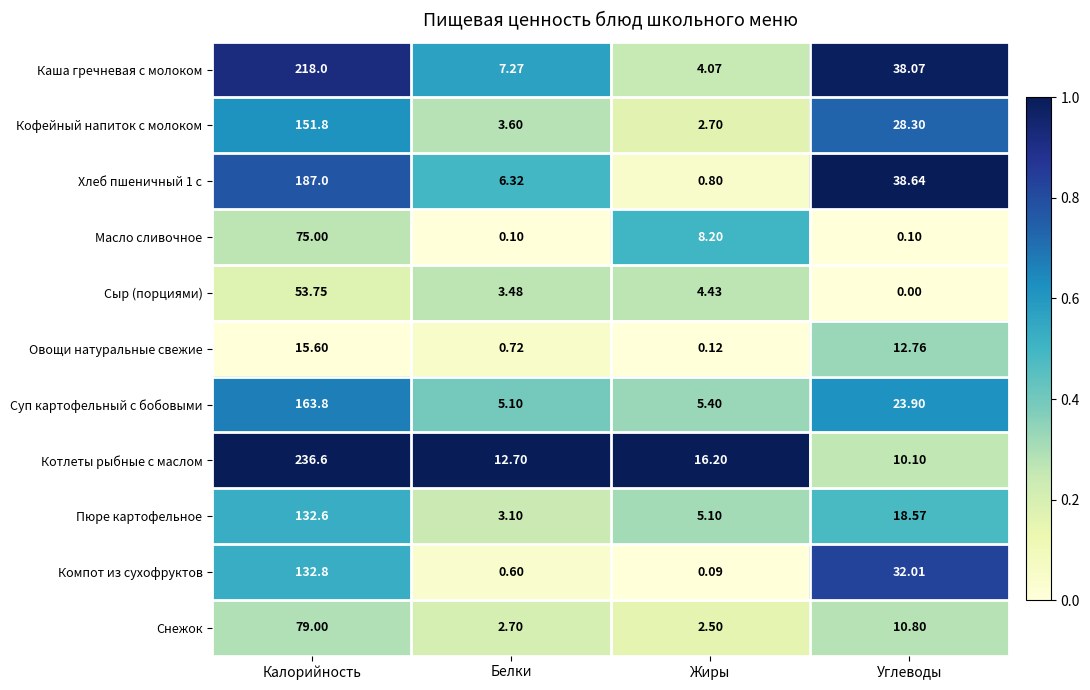

At which category does the chart reach its minimum across all series?

Углеводы